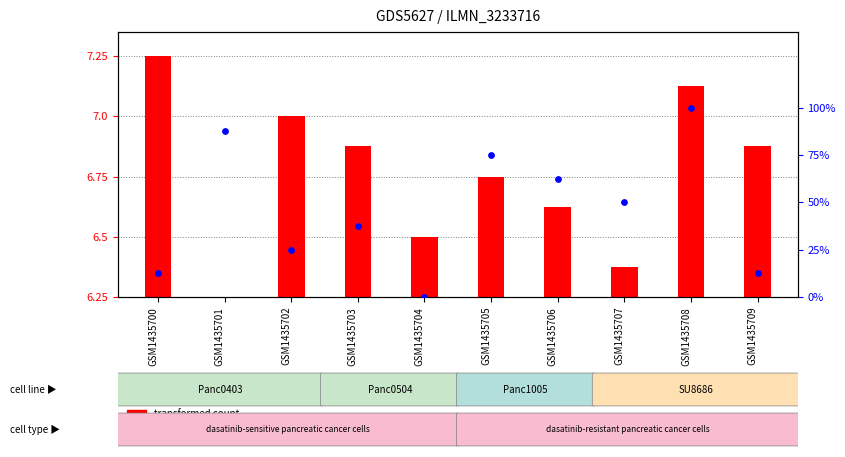

At how many categories does at least one series exceed 83?

2